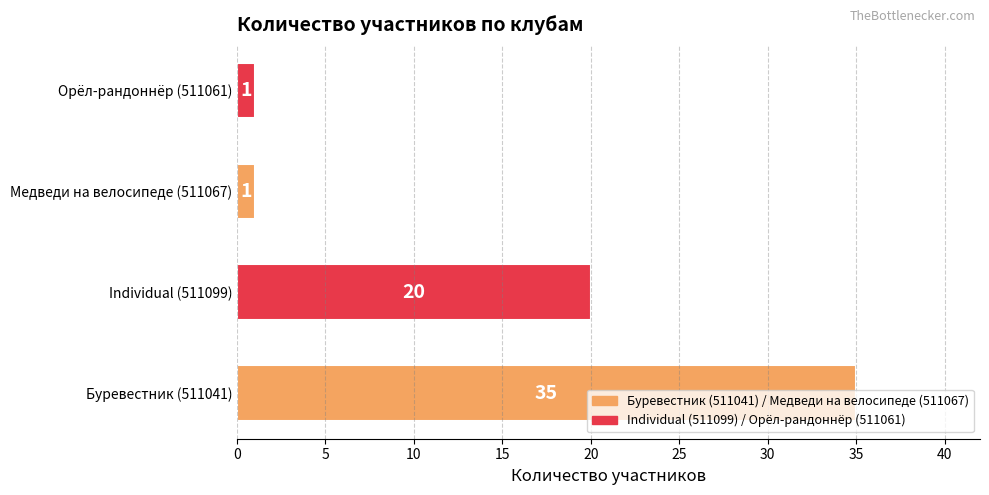

The chart shows a value of 1 at Медведи на велосипеде (511067). True or false?

True